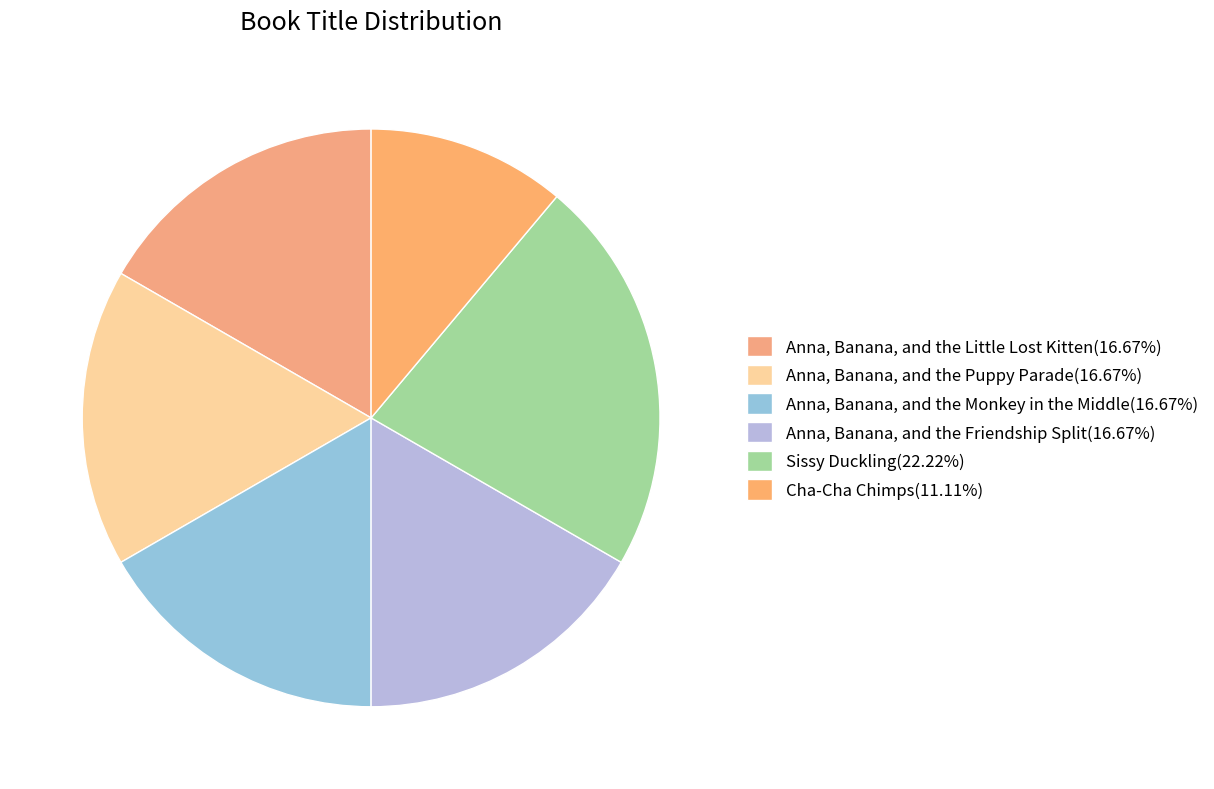

Is there a majority slice in this chart?

No